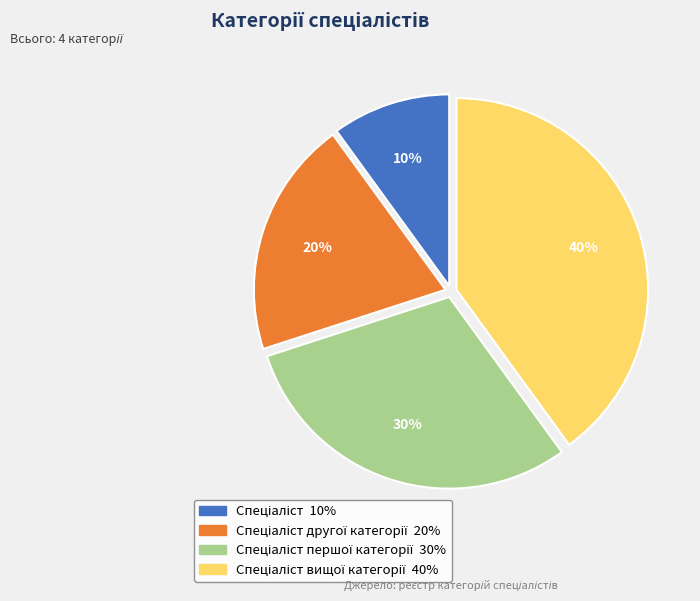

How many slices are in this pie chart?

4